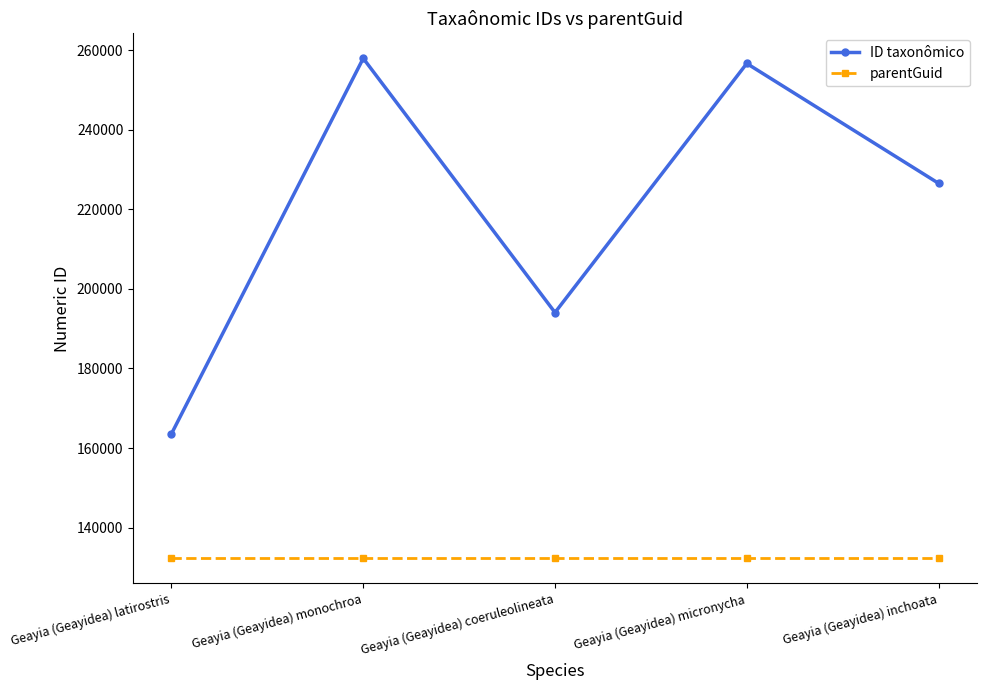

What is the greatest value displayed?

257980